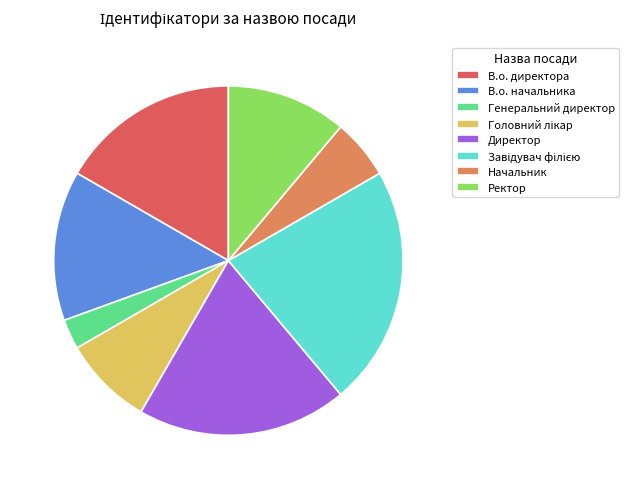

Does any single category account for the majority?

No